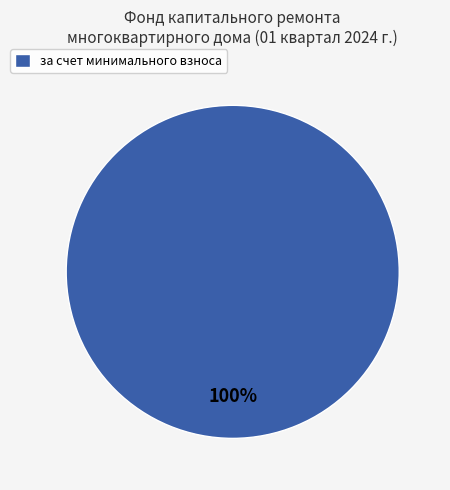

Rank the categories by value from lowest to highest.

за счет минимального взноса